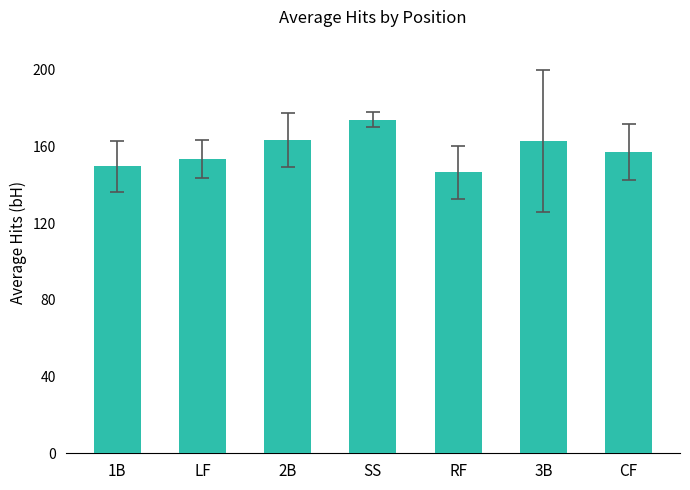

Where does the data first go above 157?

2B